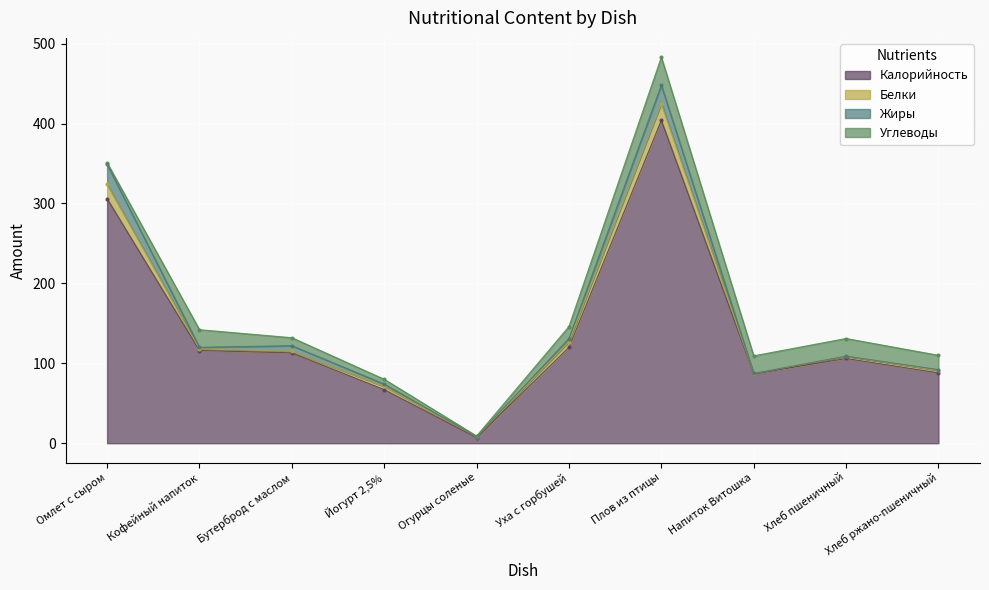

What is the highest value of the Калорийность series?

404